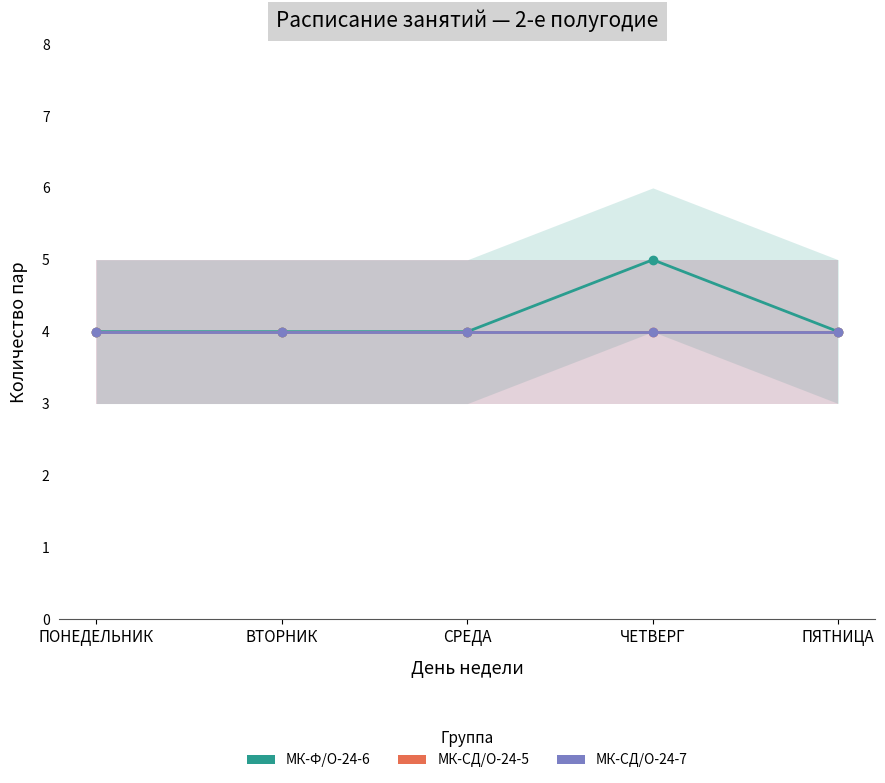

What is the lowest value of the МК-СД/О-24-5 (classes per day) series?

4